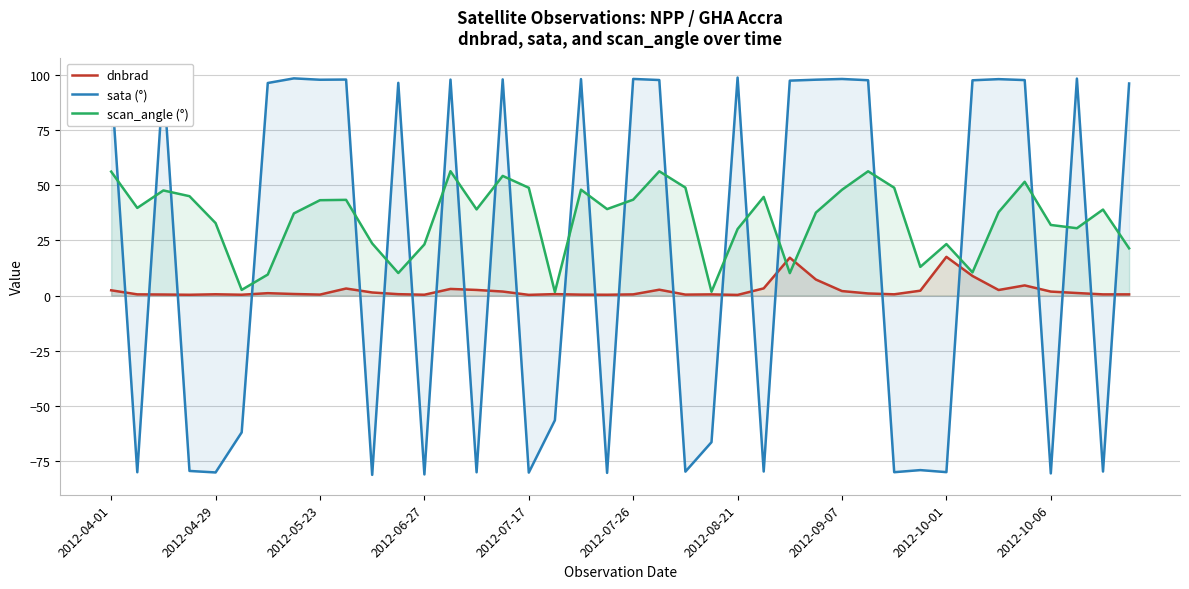

The sata (°) series shows 98.0 at 18. True or false?

True